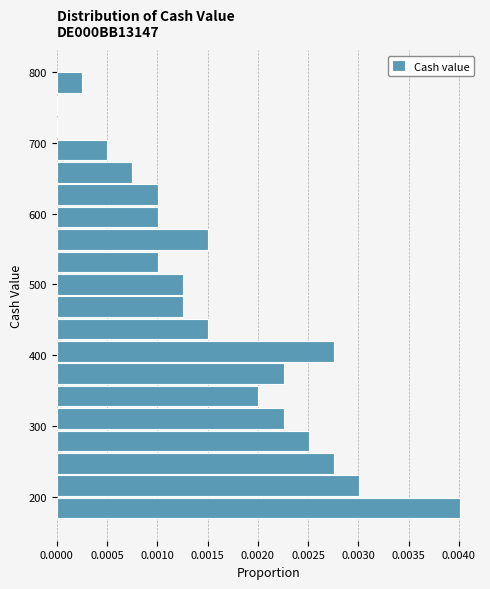

Read against the y-axis, roughly where is the centre of the longest bar?

180